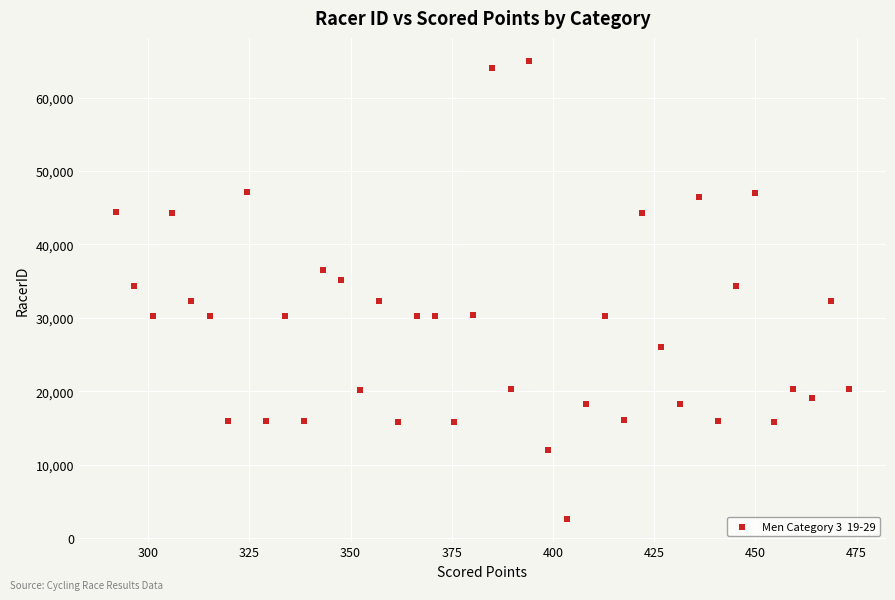

What is the range of Y values (max minus min)?

62315